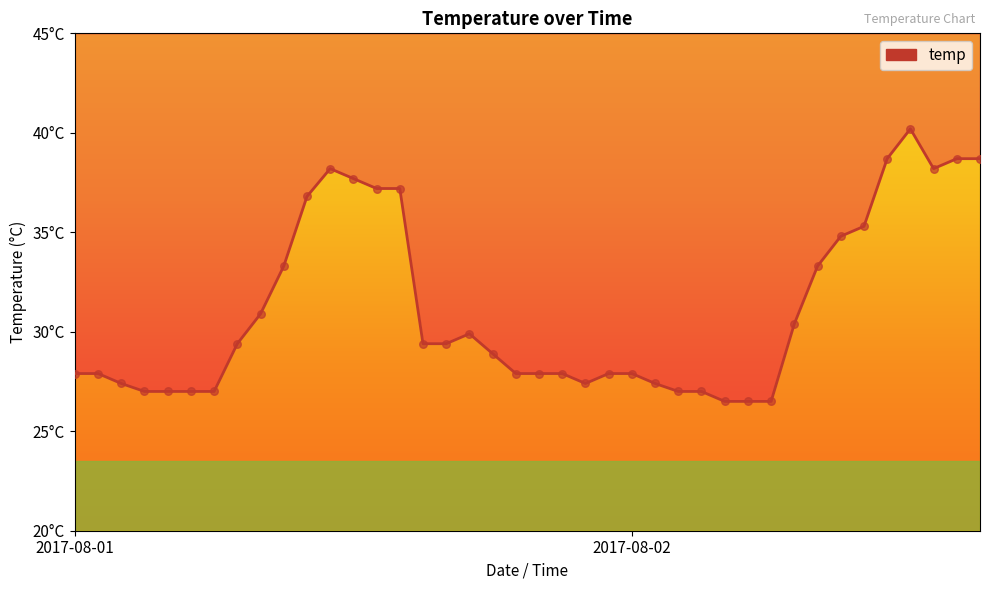

Approximately how many times larger is the value at 37 compared to 34?

1.1